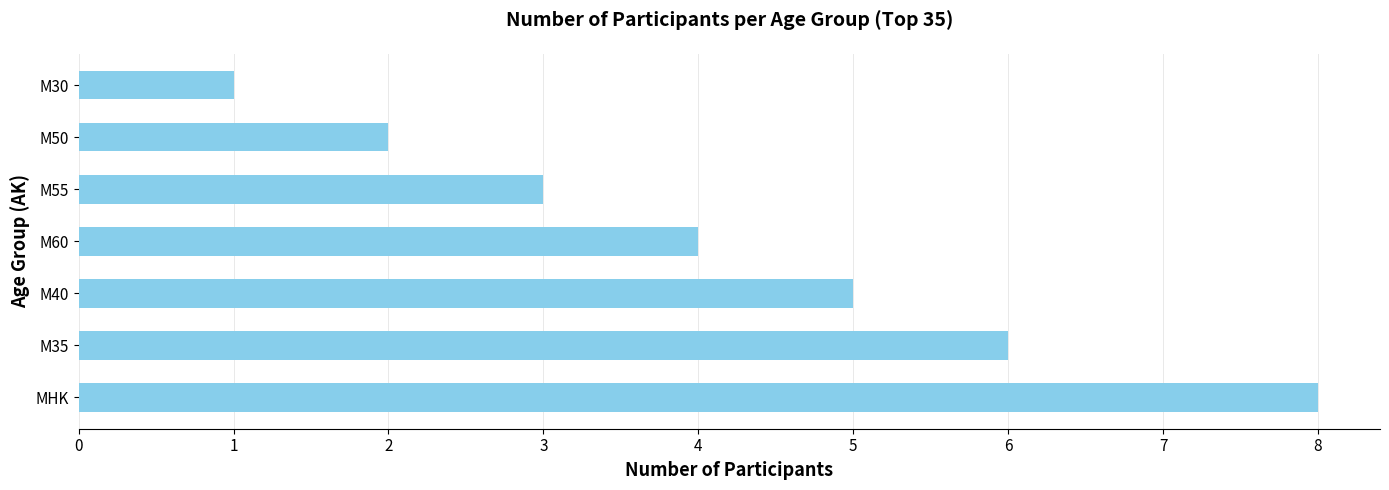

List the labels in order of value, largest first.

MHK, M35, M40, M60, M55, M50, M30